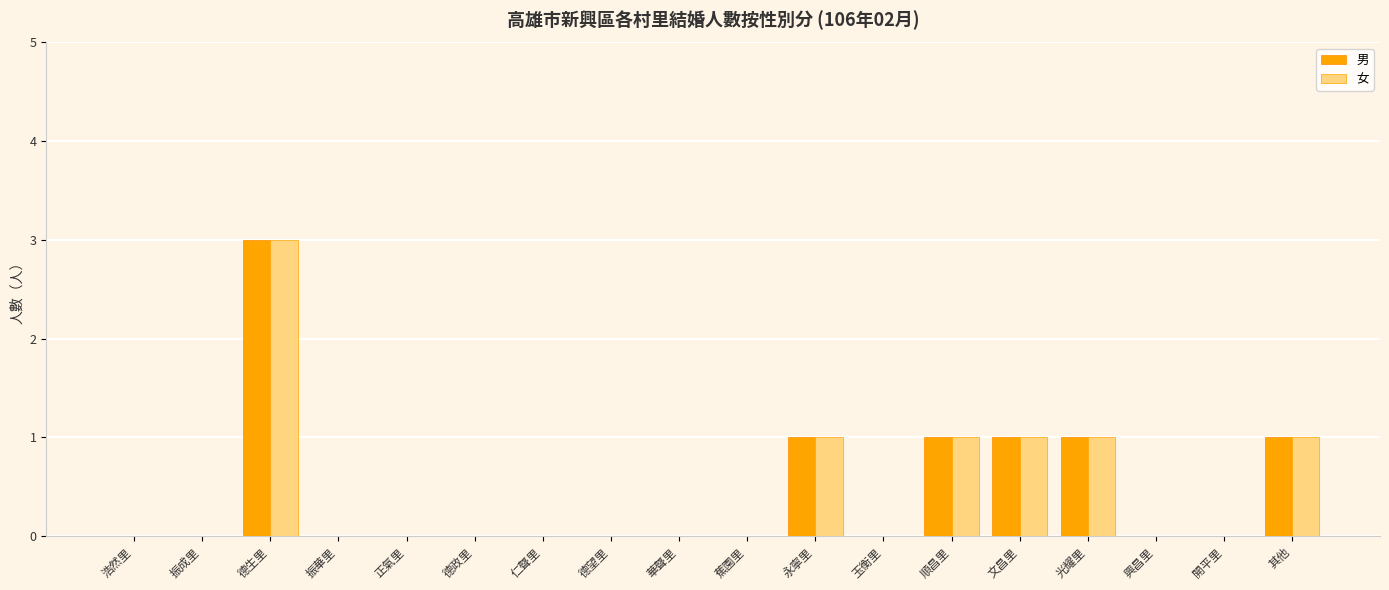

Is it true that 男 equals 0 at 其他?

False